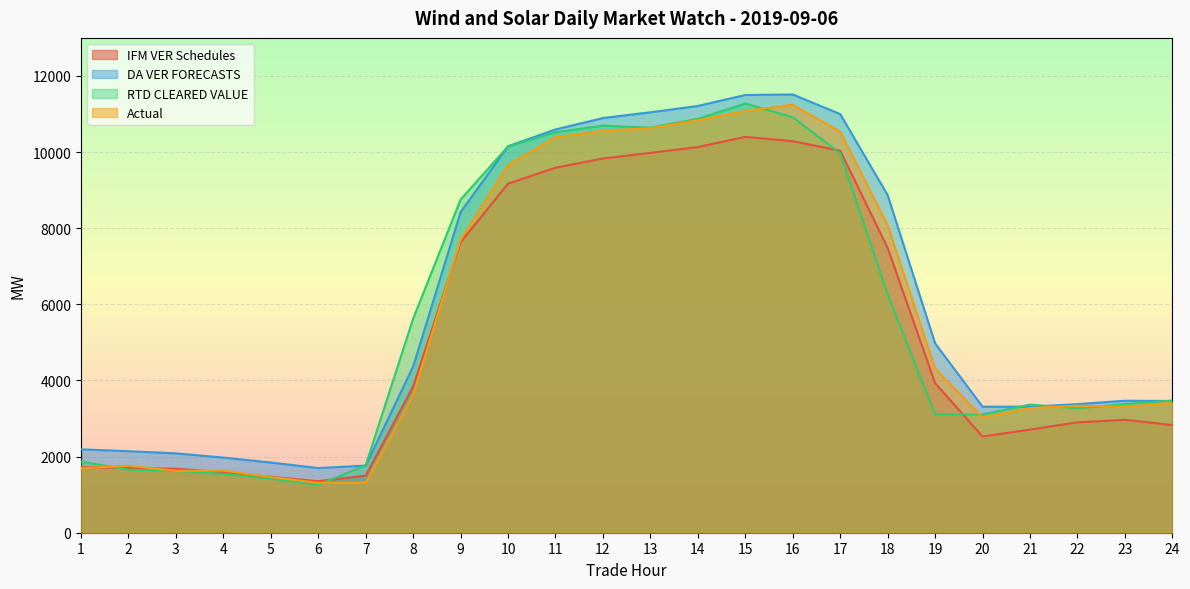

What is the value of the RTD CLEARED VALUE point at the 3rd from the left?

1626.5